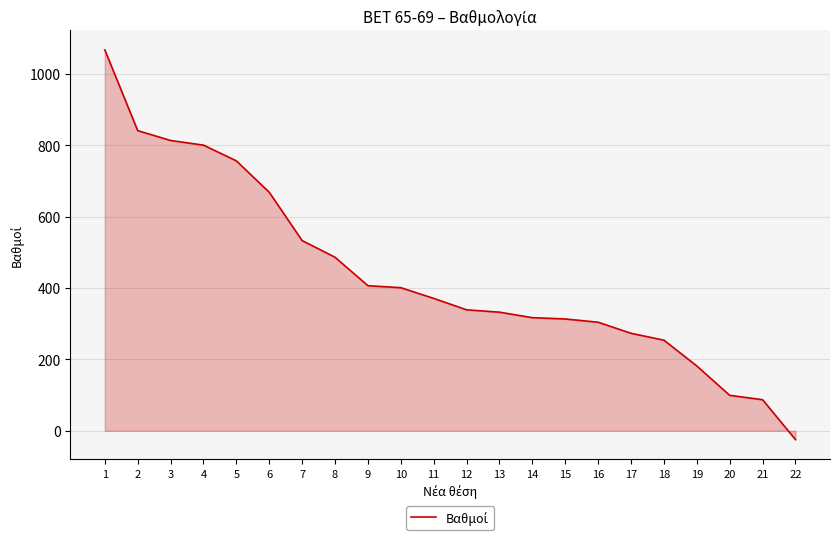

At which label does the data first exceed 371?

1